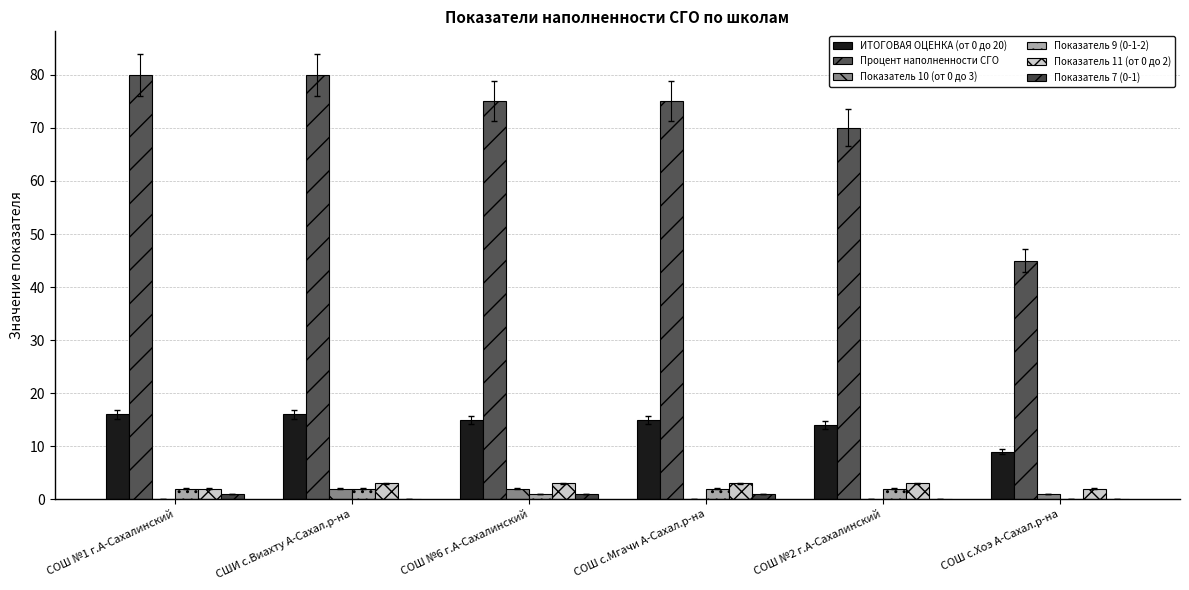

Count the ИТОГОВАЯ ОЦЕНКА (от 0 до 20) values in the range 14 to 16.

5